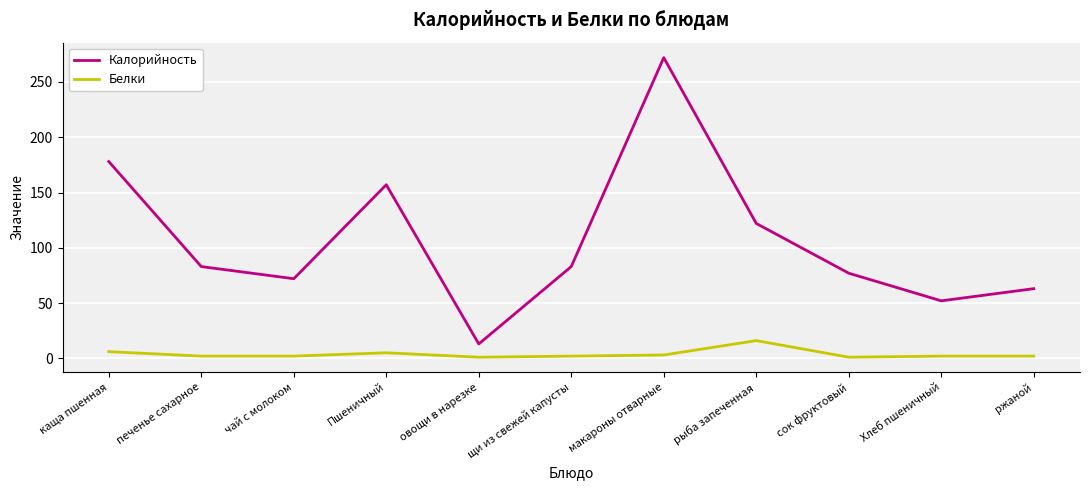

At which label does Калорийность reach its minimum?

овощи в нарезке